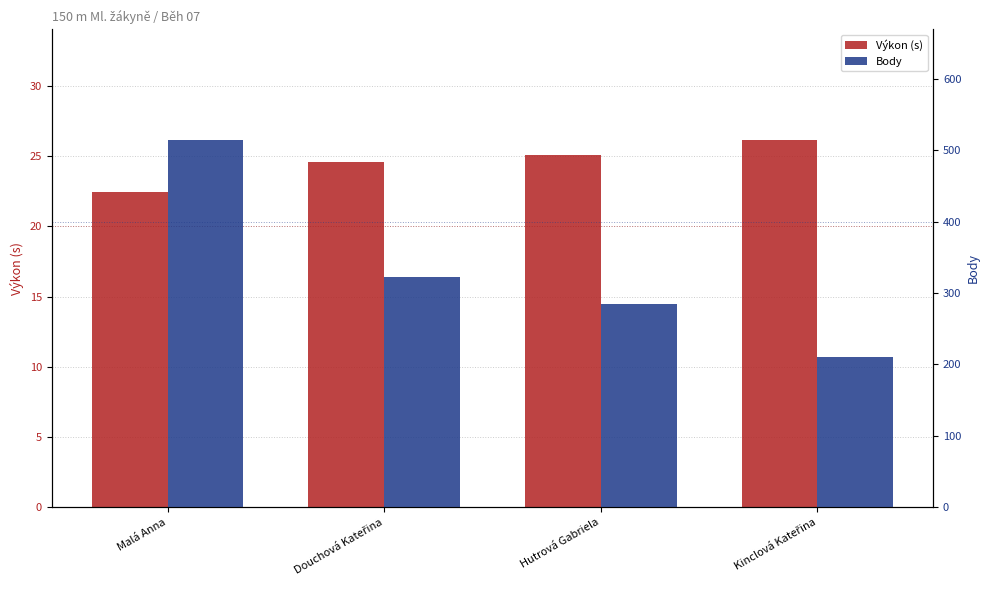

What is the label of the 4th bar from the right?

Malá Anna